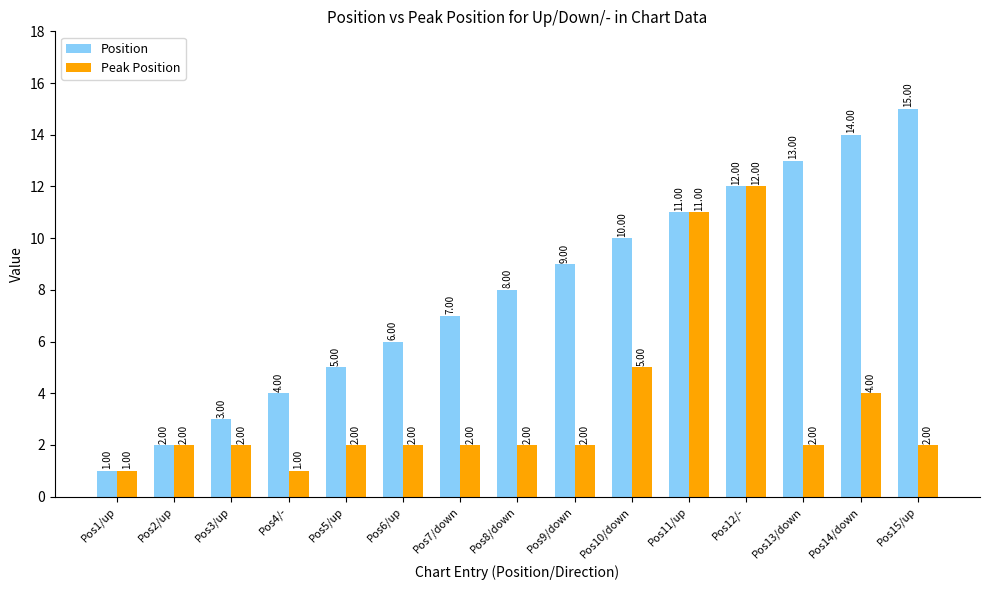

What is the label of the 1st bar from the right?

Pos15/up